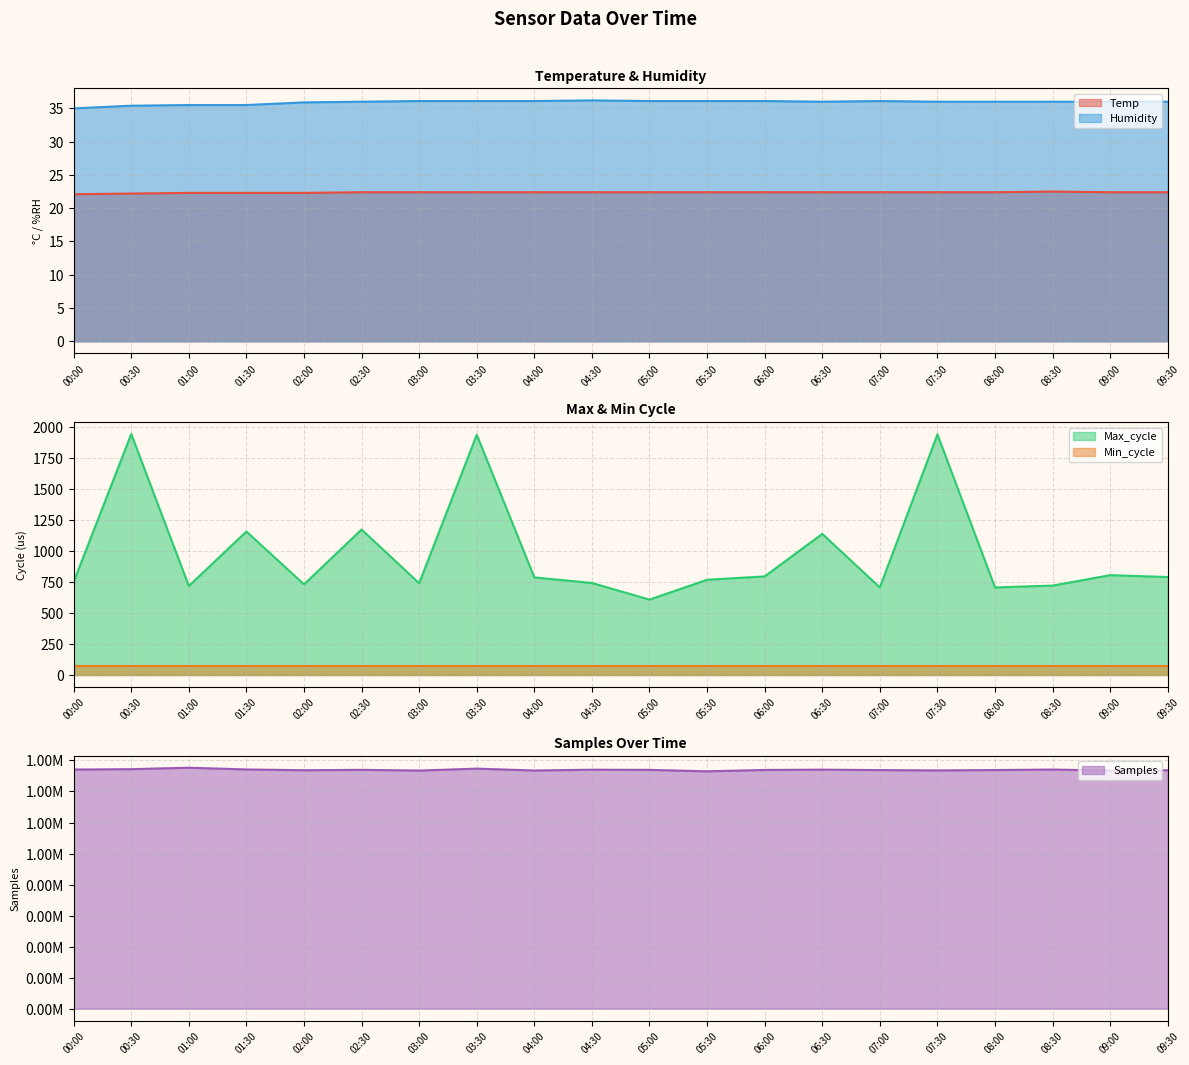

At which label does Samples reach its peak?

01:00